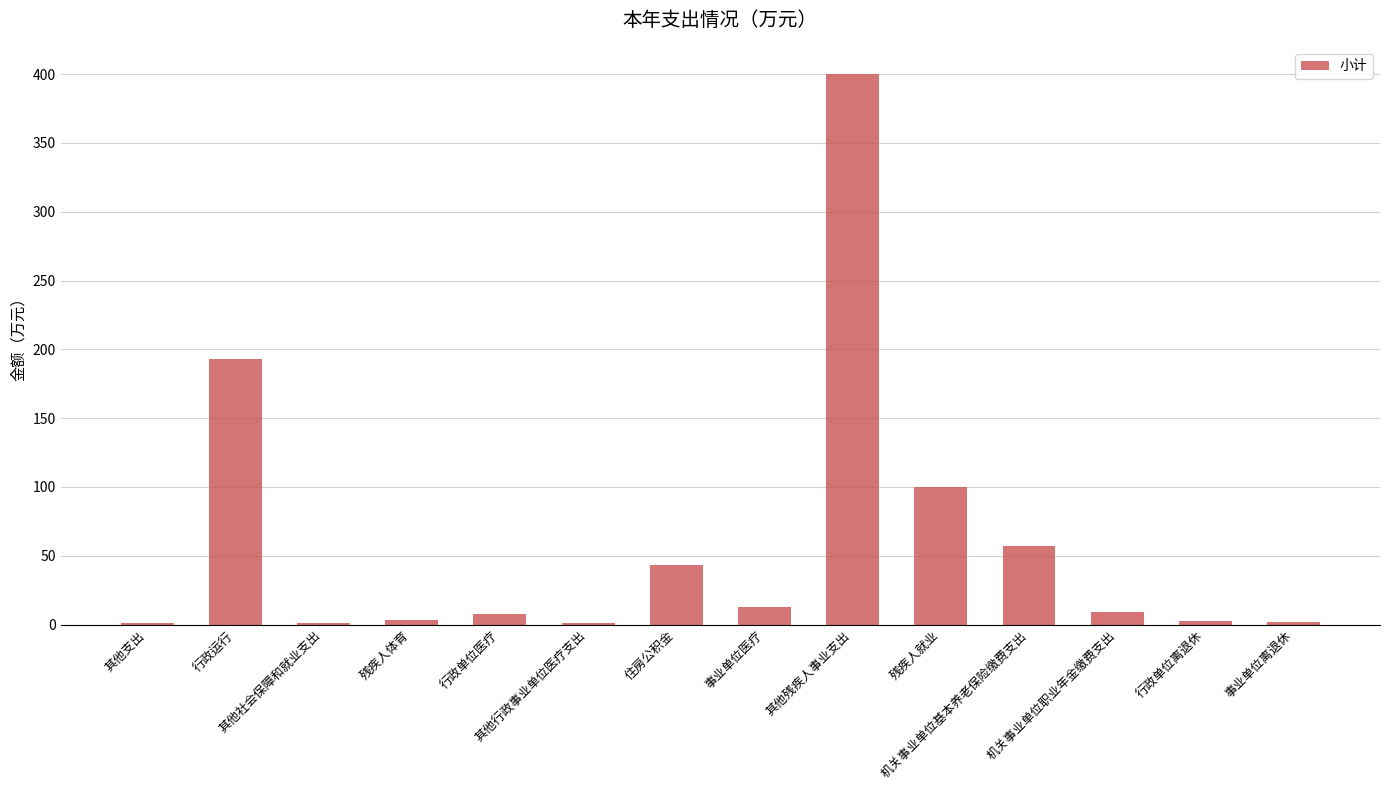

What is the maximum value shown in the chart?

399.9